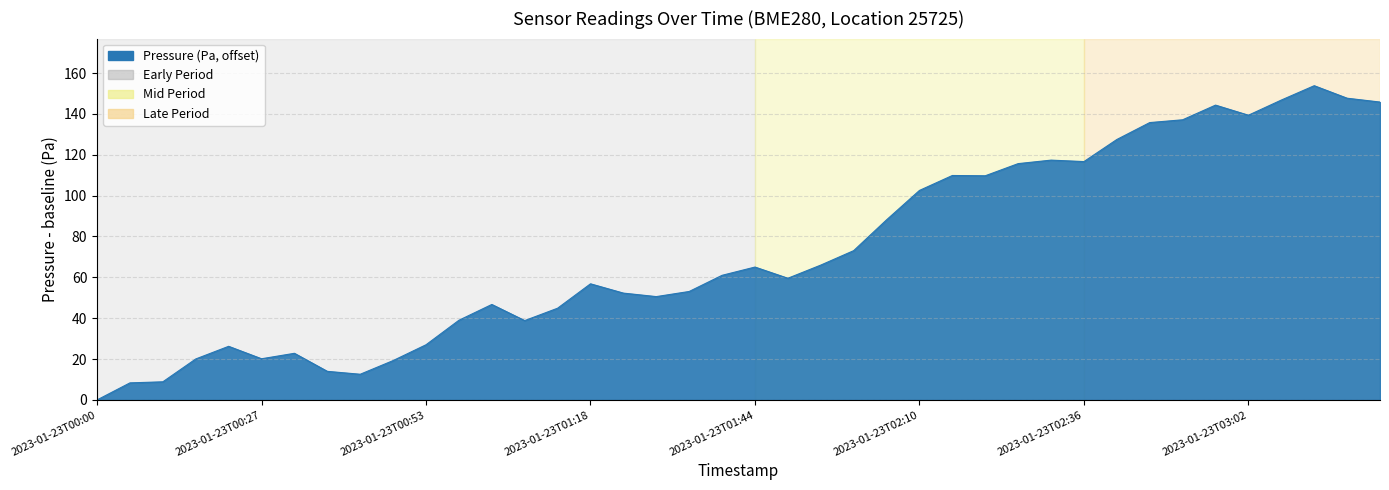

What is the sum of all values?

2923.9